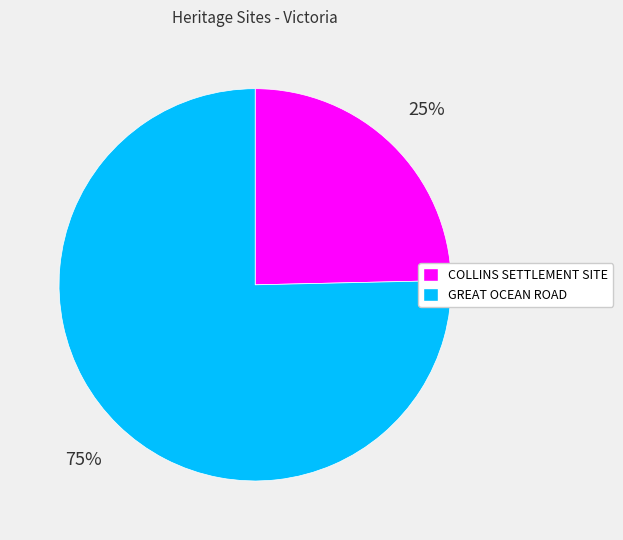

To the nearest percent, what percentage of the pie is COLLINS SETTLEMENT SITE?

25%